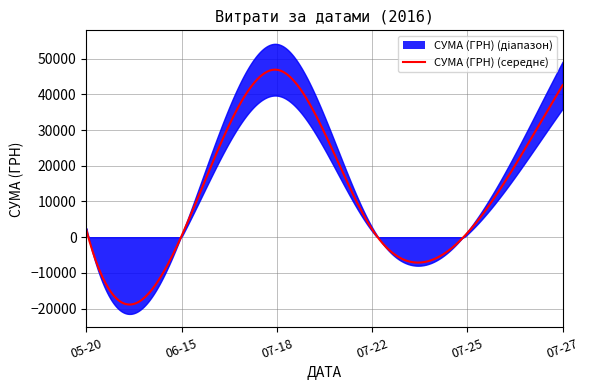

Rank the categories by value from highest to lowest.

2016-07-18, 2016-07-27, 2016-07-22, 2016-05-20, 2016-07-25, 2016-06-15